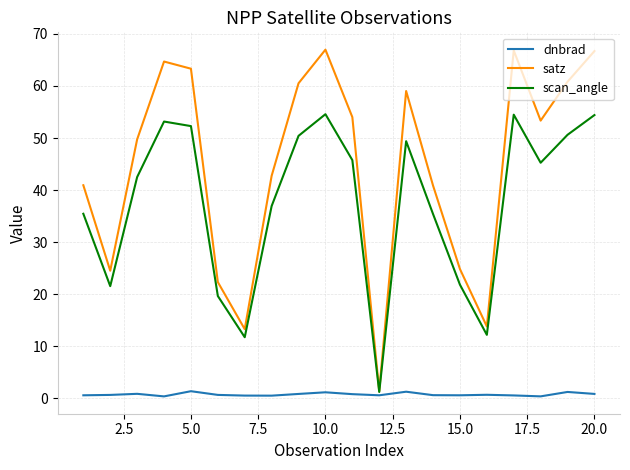

What is the sum of all scan_angle values?

748.9